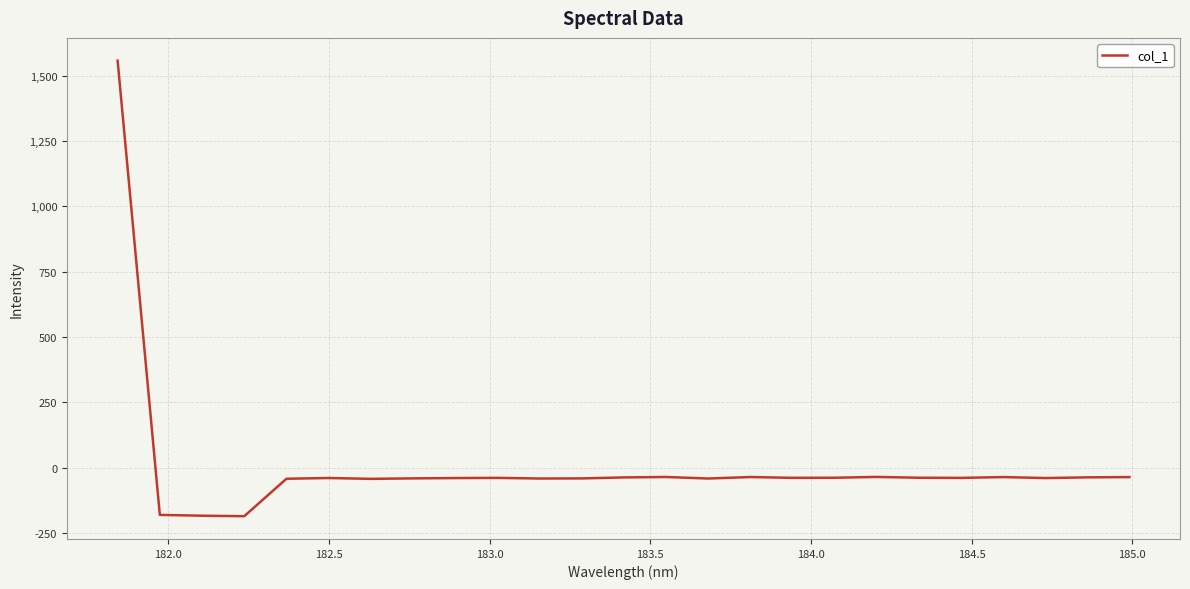

What is the difference between the maximum and minimum values?

1744.1